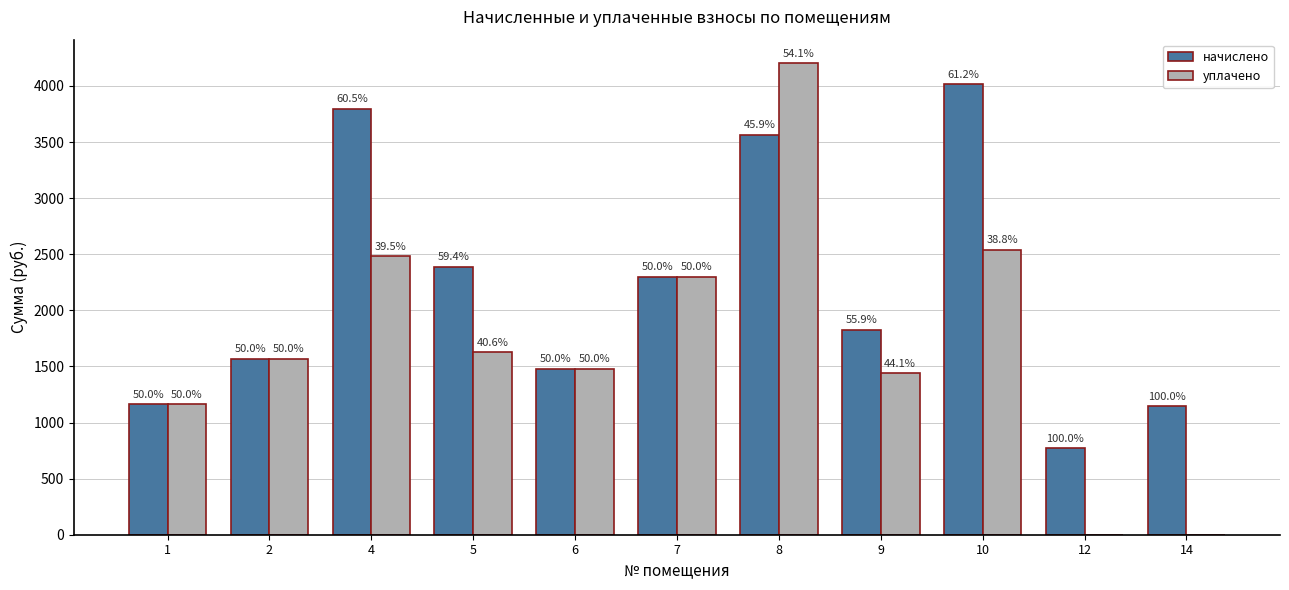

Rank the series by their average value, from lowest to highest.

уплачено, начислено